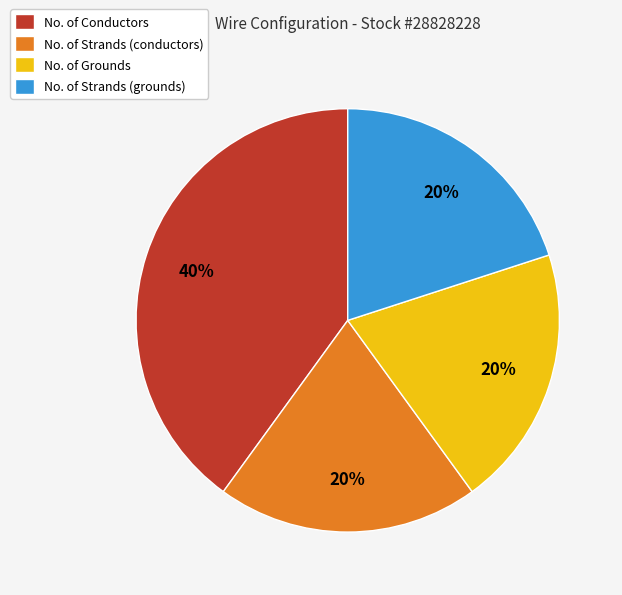

Do No. of Grounds and No. of Strands (grounds) together represent more than half of the pie?

No